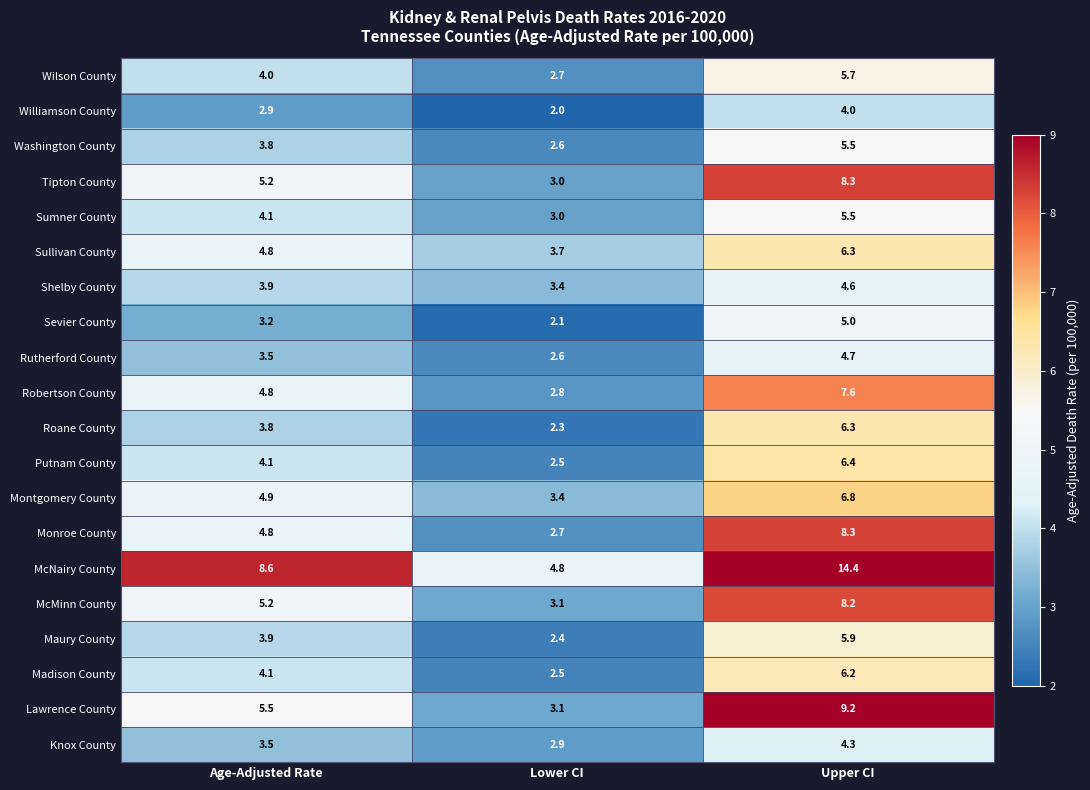

What value does the Knox County series have at Lower CI?

2.9